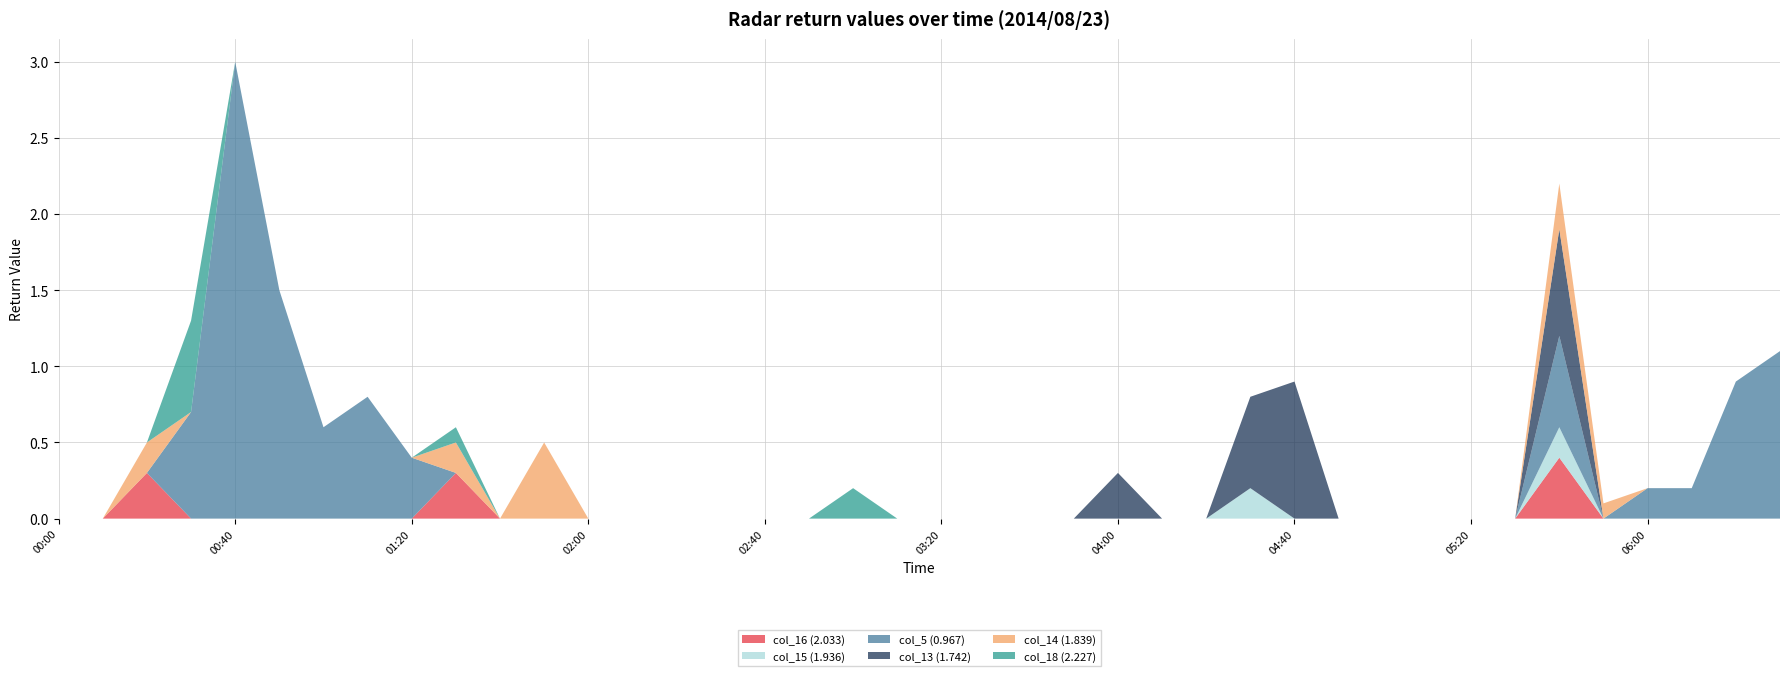

What is the highest value of the col_16 (2.033) series?

0.4